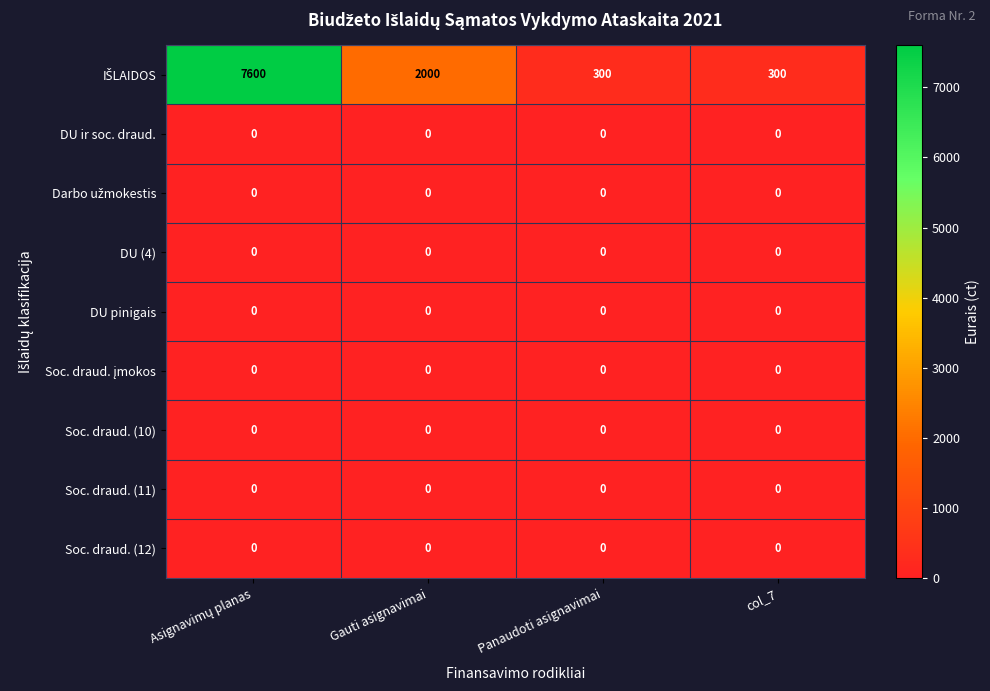

What is the spread (max minus min) of values at Panaudoti asignavimai?

300